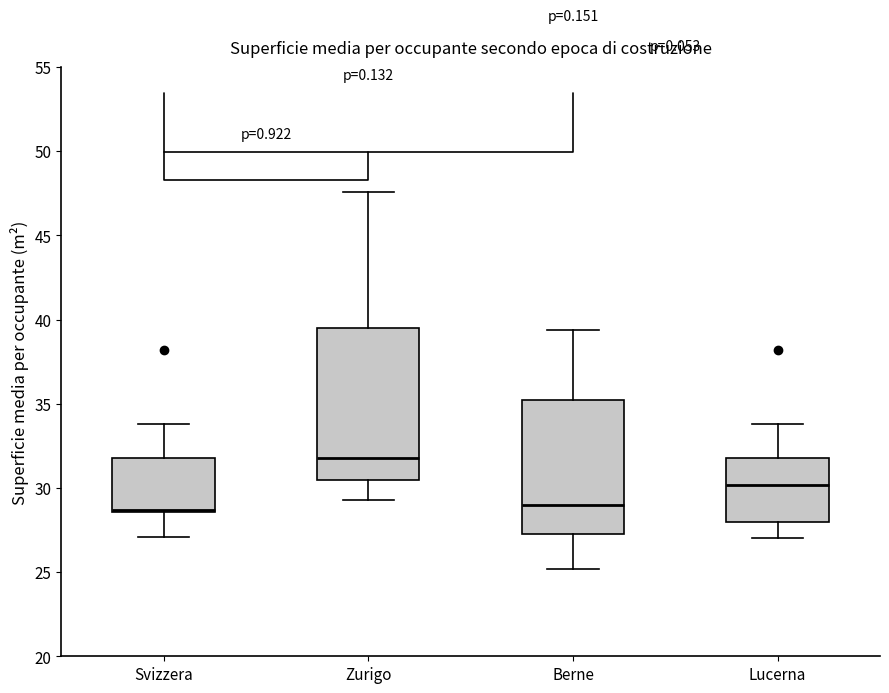

Reading left to right, transcribe this box plot: for each box, give where its median line is, the range the box spans, and where its two whiskers end, as read against the y-axis. The values are not printed on the chart, so give them approximately, as read against the axis.

Svizzera: median 28.5 (just above the box's lower edge), box 28.5 to 32.0, whiskers 27.0 to 34.0
Zurigo: median 32.0, box 30.5 to 39.5, whiskers 29.5 to 47.5
Berne: median 29.0, box 27.5 to 35.0, whiskers 25.0 to 39.5
Lucerna: median 30.0, box 28.0 to 32.0, whiskers 27.0 to 34.0